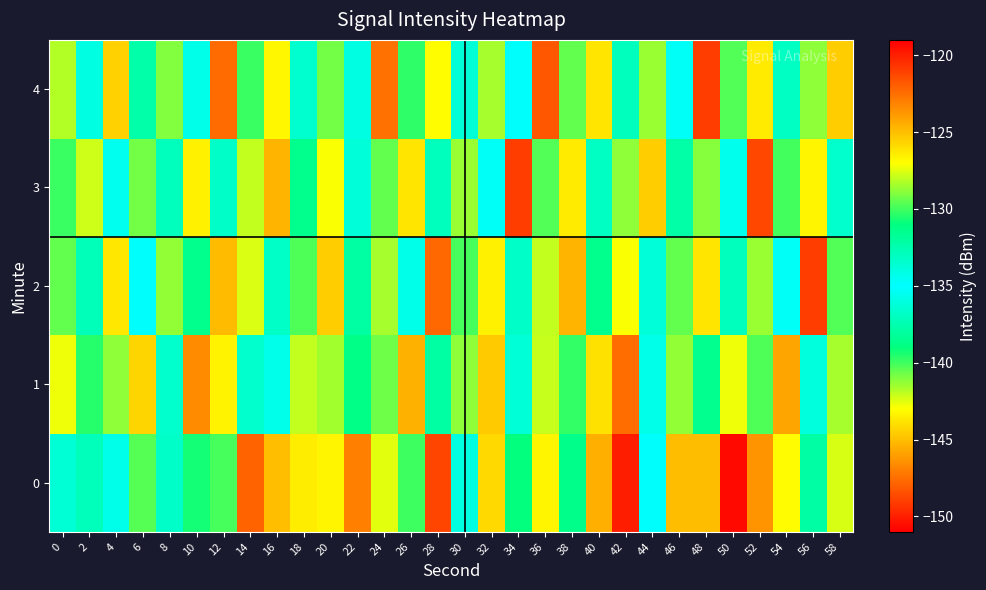

At 58, list the series in order from smallest to largest.

3, 2, 1, 0, 4